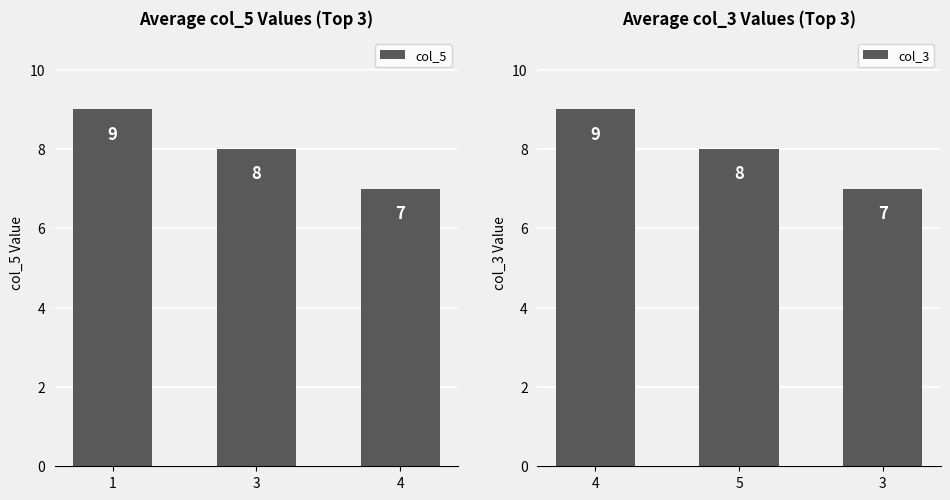

How many groups of bars are there?

3